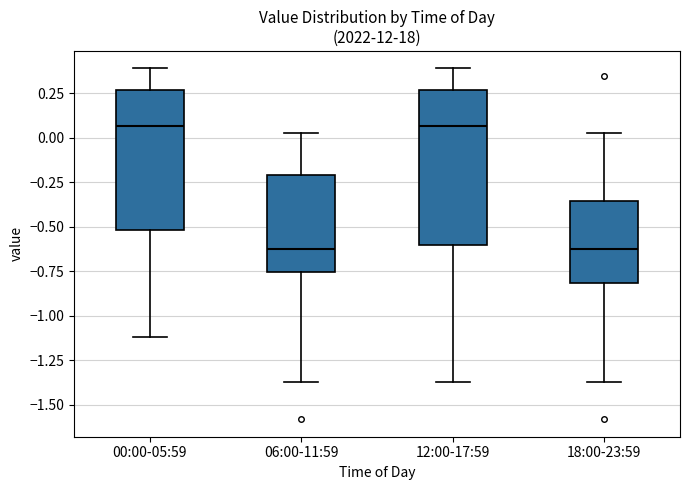

Reading left to right, read every box against the y-axis: the position of its median line, the range the box covers, and the ends of its whiskers. The values are not printed on the chart, so give them approximately, as read against the axis.

00:00-05:59: median 0.05, box -0.50 to 0.25, whiskers -1.10 to 0.40
06:00-11:59: median -0.60, box -0.75 to -0.20, whiskers -1.35 to 0.05
12:00-17:59: median 0.05, box -0.60 to 0.25, whiskers -1.35 to 0.40
18:00-23:59: median -0.60, box -0.80 to -0.35, whiskers -1.35 to 0.05